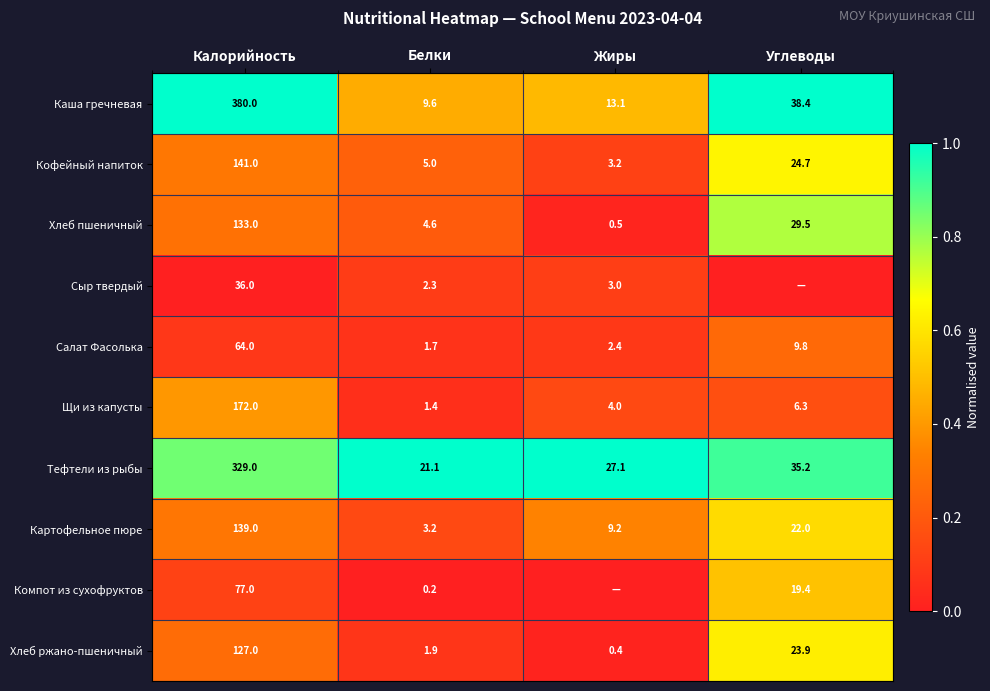

Which series changed the most between Калорийность and Белки?

Каша гречневая